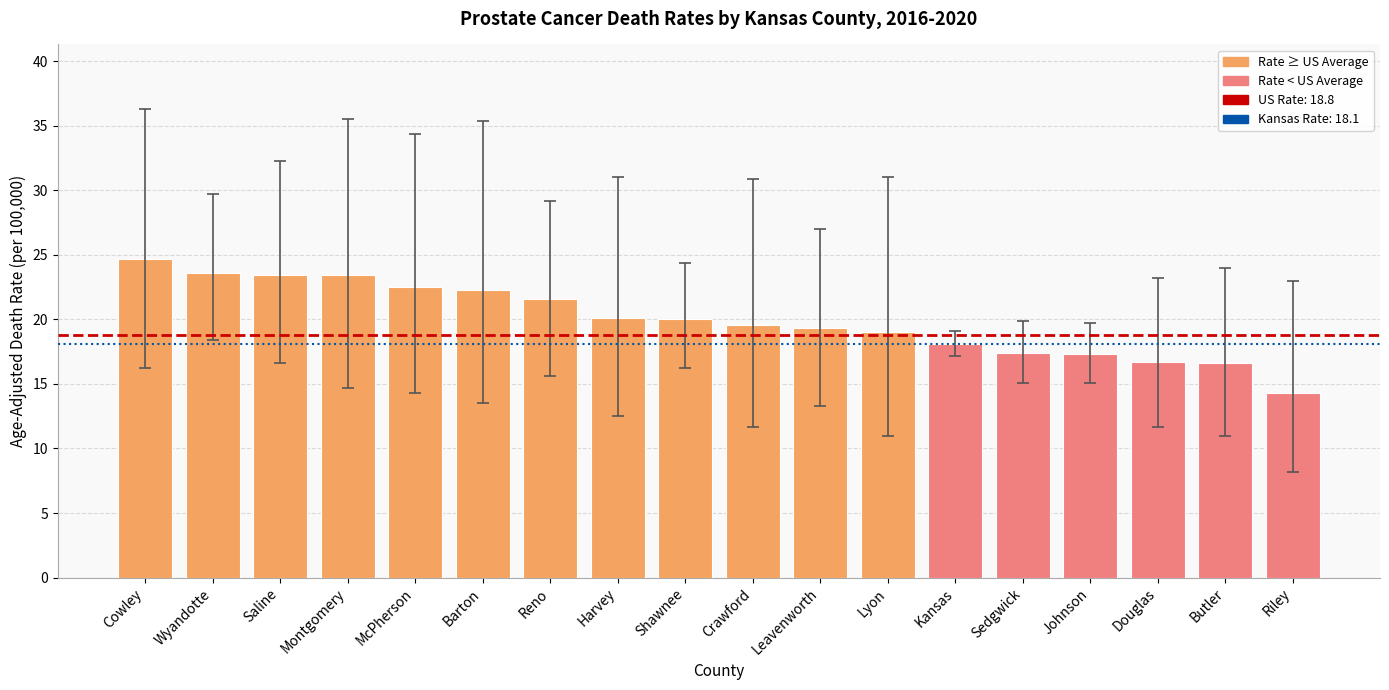

What is the value of the 14th bar from the left?

17.4